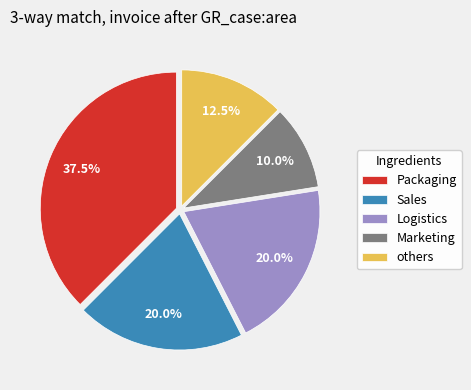

To the nearest percent, what is the average slice percentage?

20%